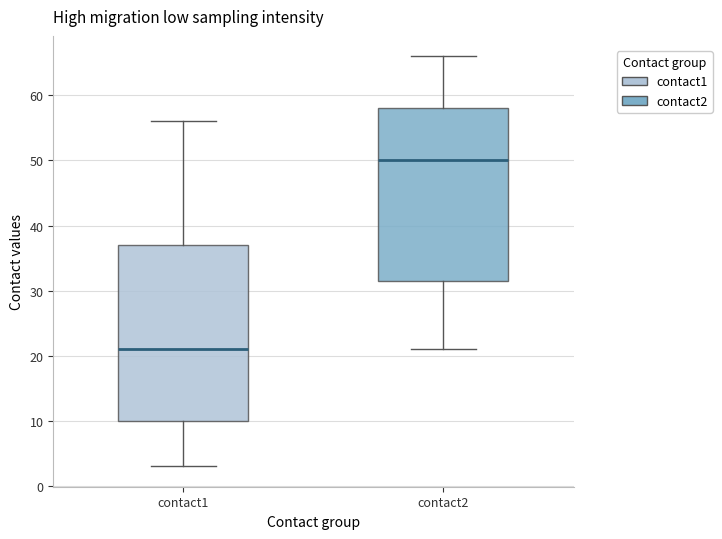

Reading left to right, read every box against the y-axis: the position of its median line, the range the box covers, and the ends of its whiskers. The values are not printed on the chart, so give them approximately, as read against the axis.

contact1: median 21, box 10 to 37, whiskers 3 to 56
contact2: median 50, box 32 to 58, whiskers 21 to 66